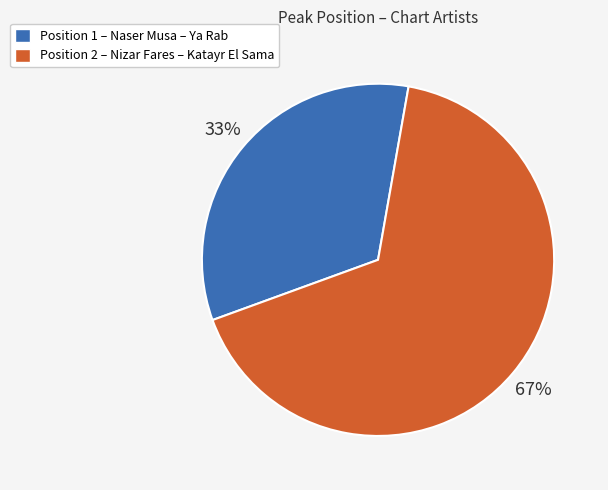

How many segments does this pie chart have?

2